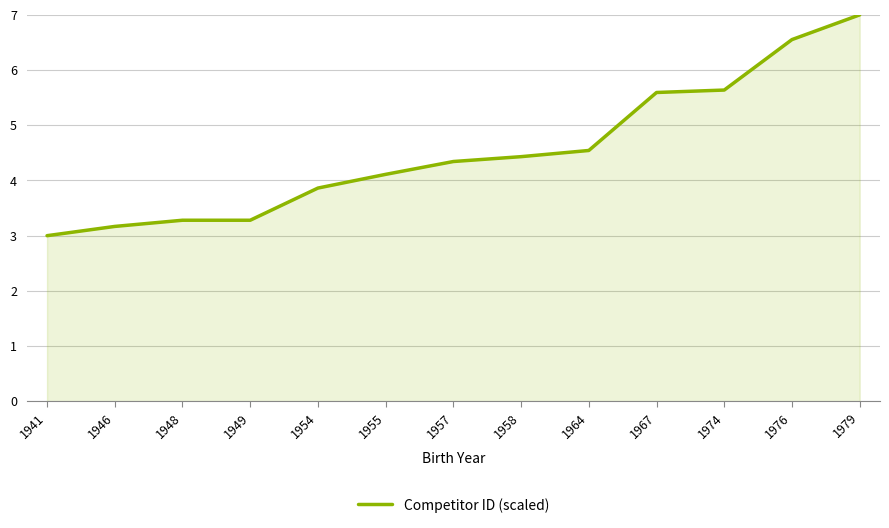

What is the sum of all values?

58.8